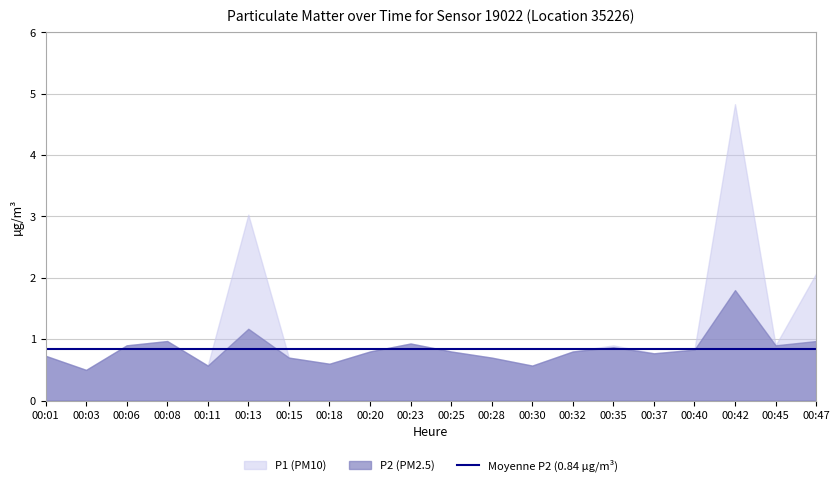

Rank the series by their maximum value, from highest to lowest.

P1 (PM10), P2 (PM2.5)